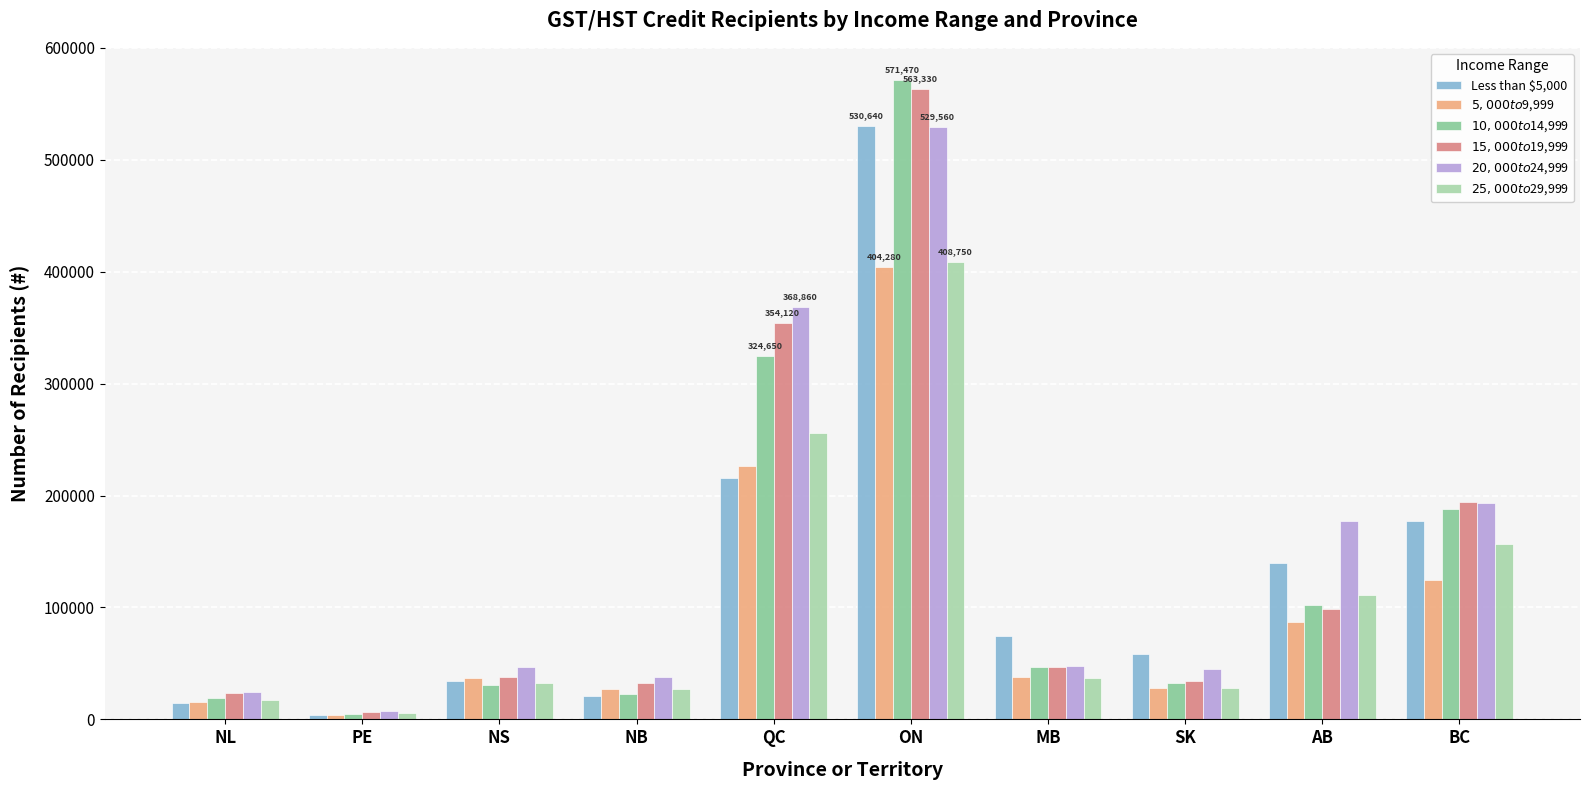

What value does the $10,000 to $14,999 series have at BC, to the nearest 10?

187950